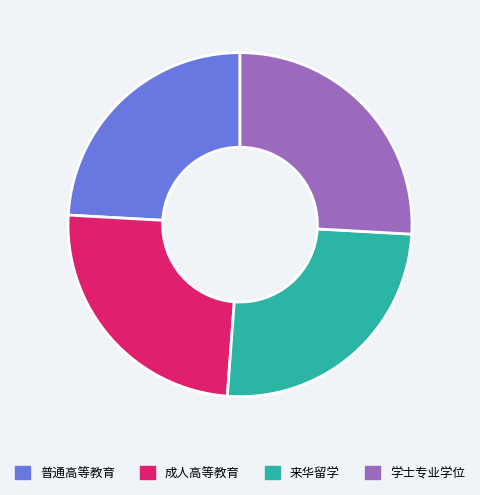

Combined, do 来华留学 and 学士专业学位 account for over 50%?

Yes